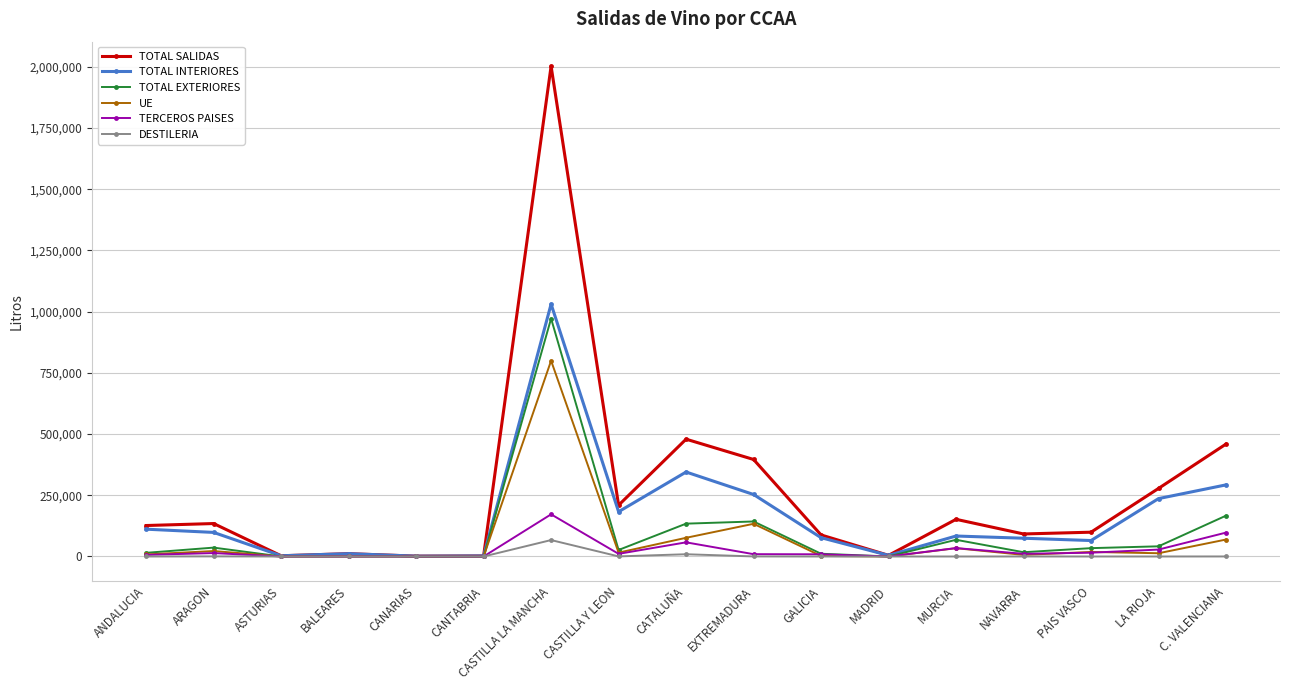

The TOTAL SALIDAS series shows 479099 at CATALUÑA. True or false?

True